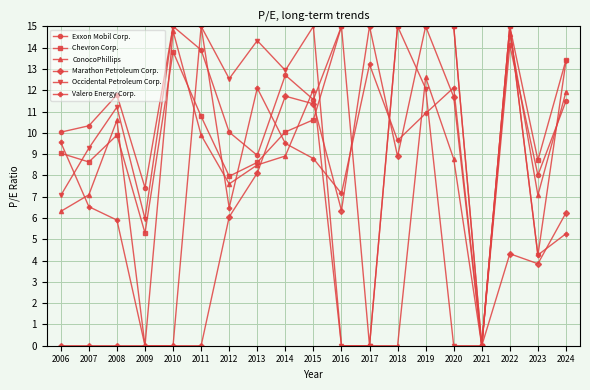

Where do Occidental Petroleum Corp. and Valero Energy Corp. first cross each other?

2006 and 2007